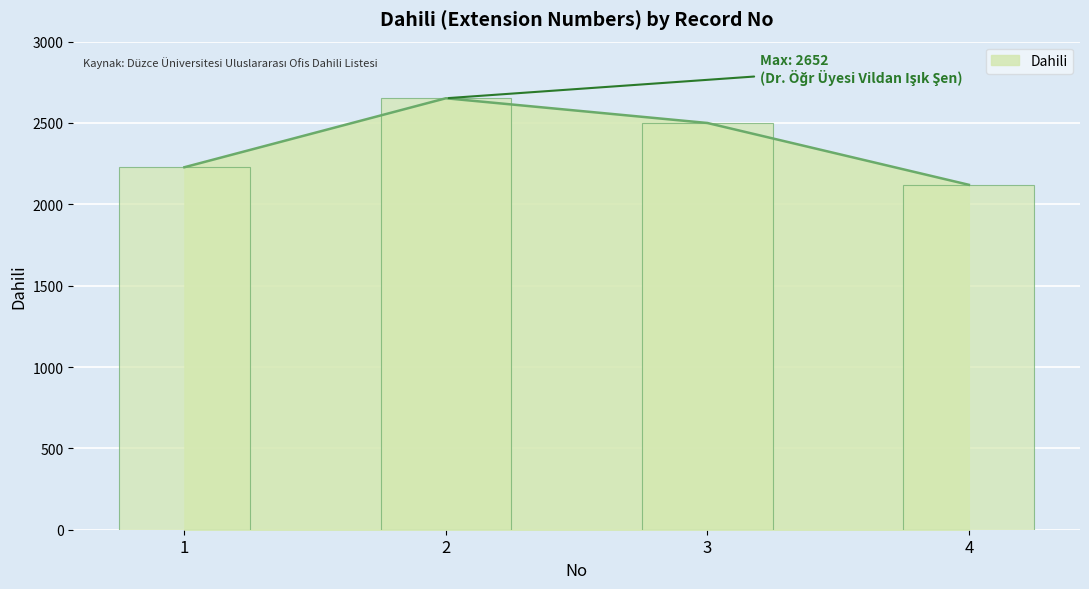

Which has a higher value, 3 or 4?

3